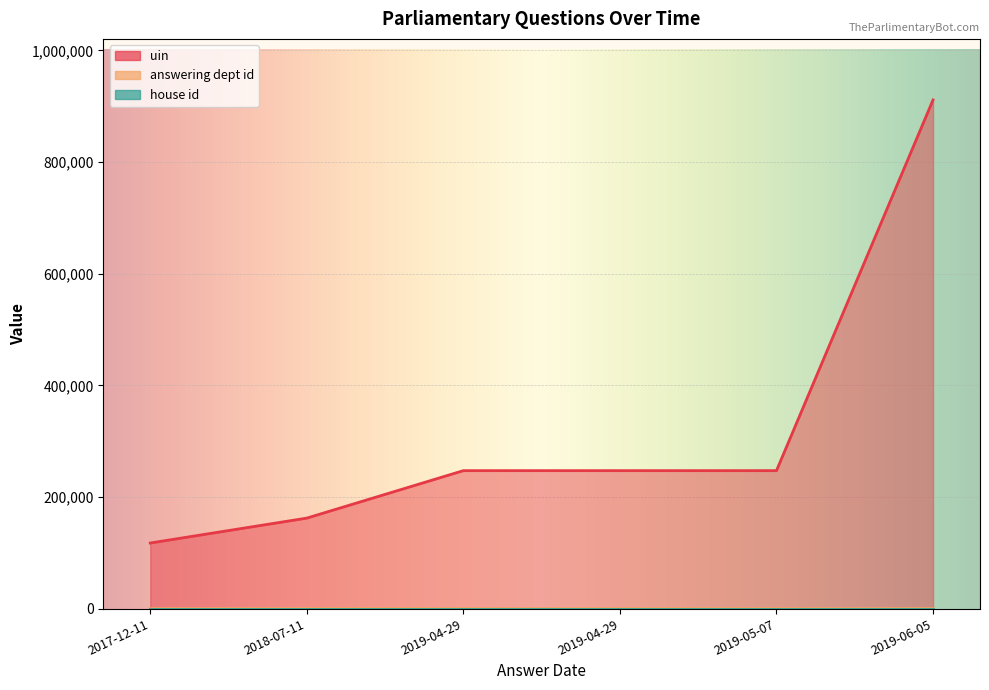

At which label does uin first exceed 247149?

2019-05-07